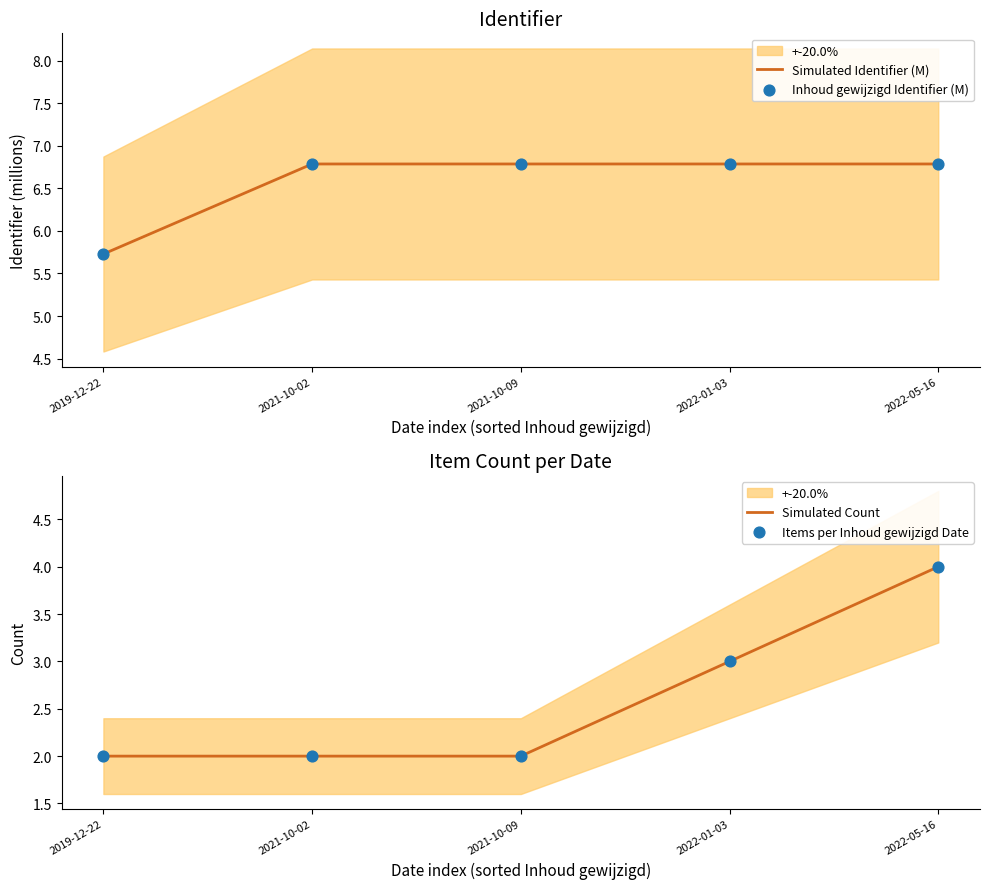

Which series has the largest total across all categories?

Simulated Identifier (M)